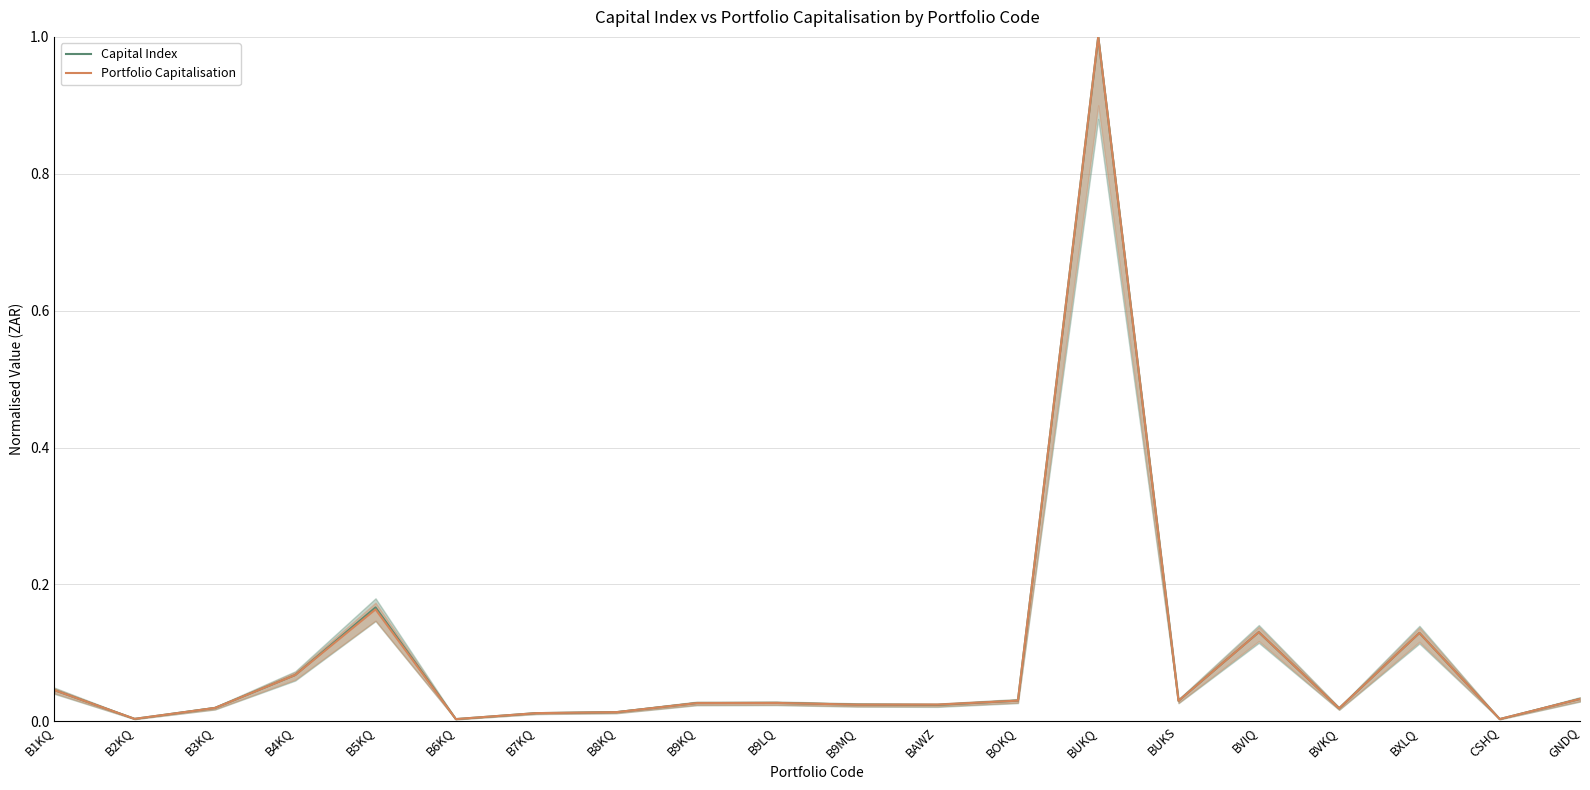

Between B1KQ and BUKS, which is larger?

B1KQ